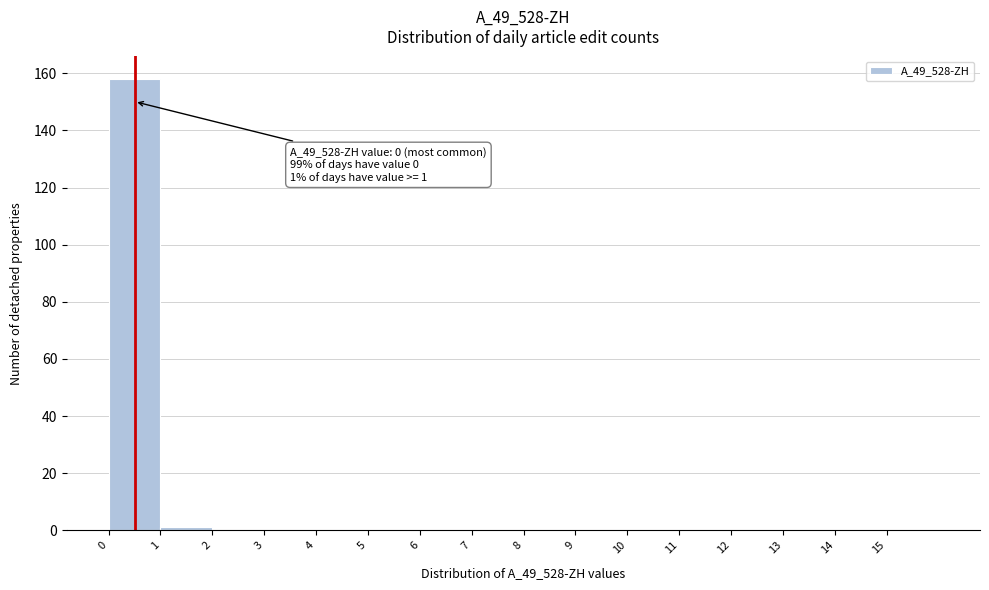

Which range on the x-axis has the tallest bar?

0 to 1